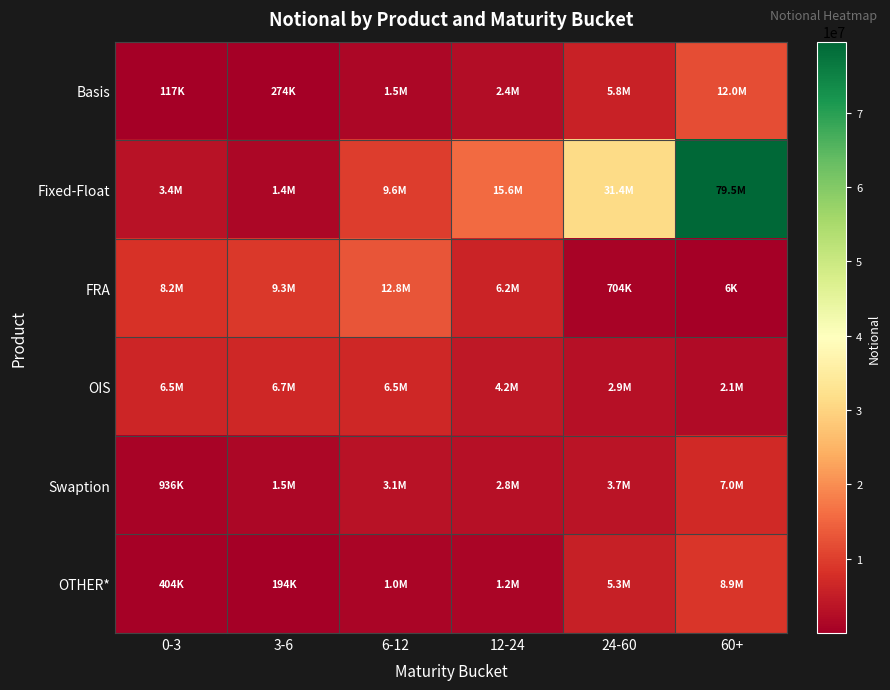

What is the difference between the highest and lowest values at 60+?

79539619